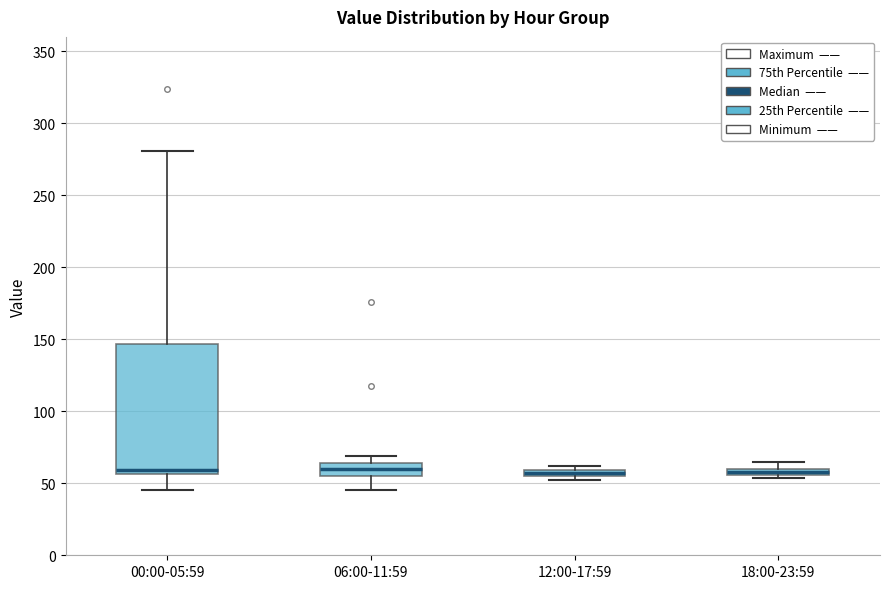

Which box is the tallest, from its lower edge to its upper edge?

00:00-05:59